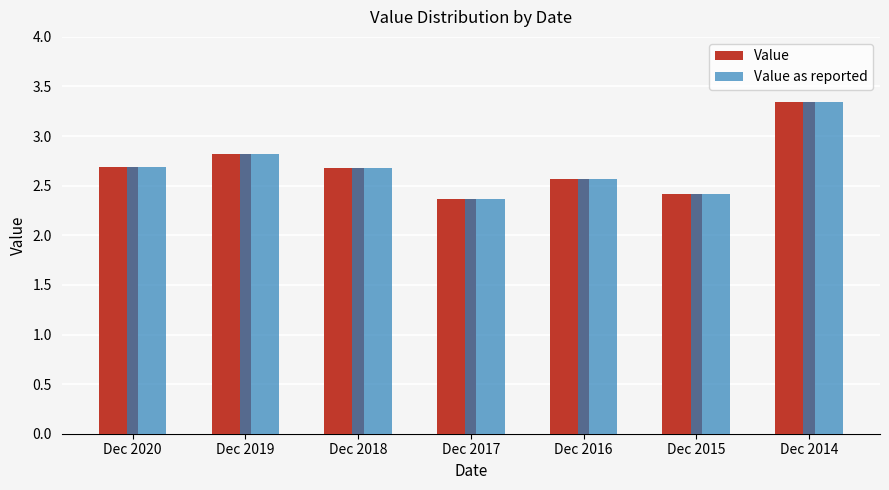

True or false: Value has a value of 1.6 at Dec 2015.

False